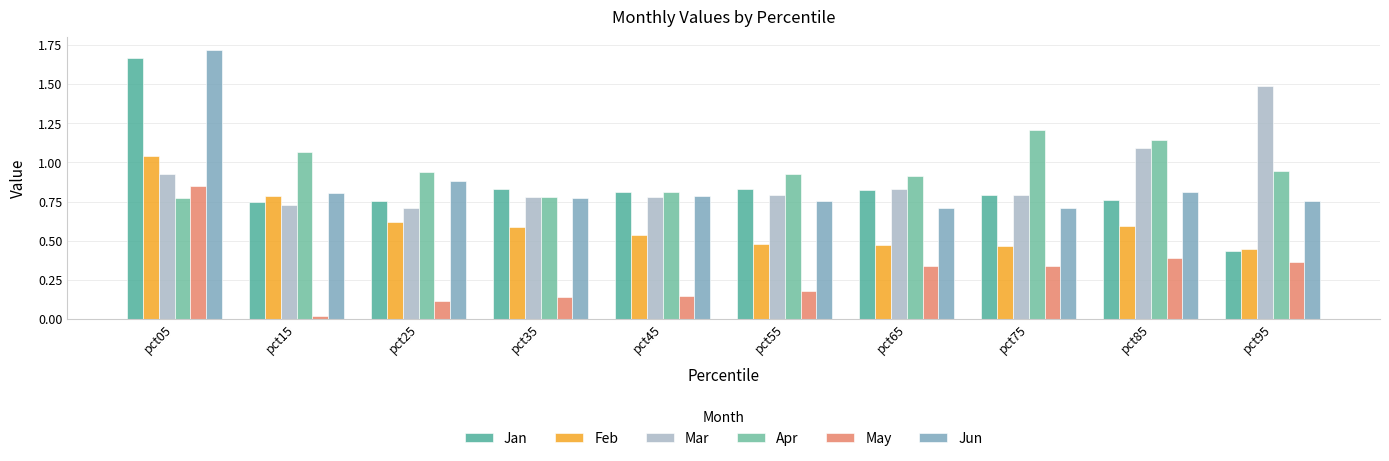

Count the Jan values in the range 0 to 1.

9